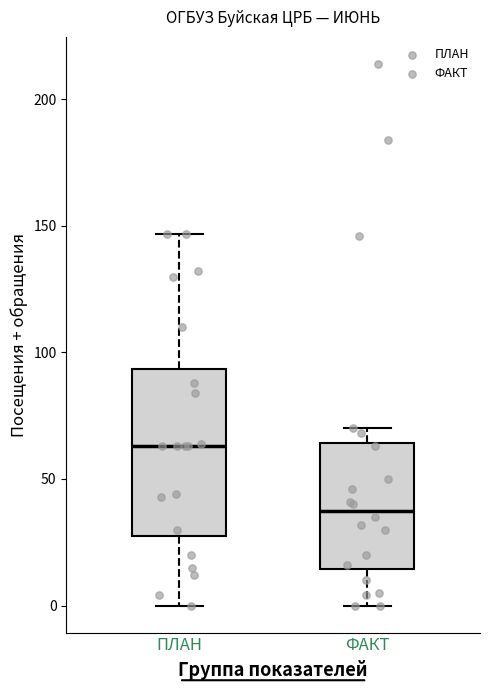

Which box has the lowest median line?

ФАКТ